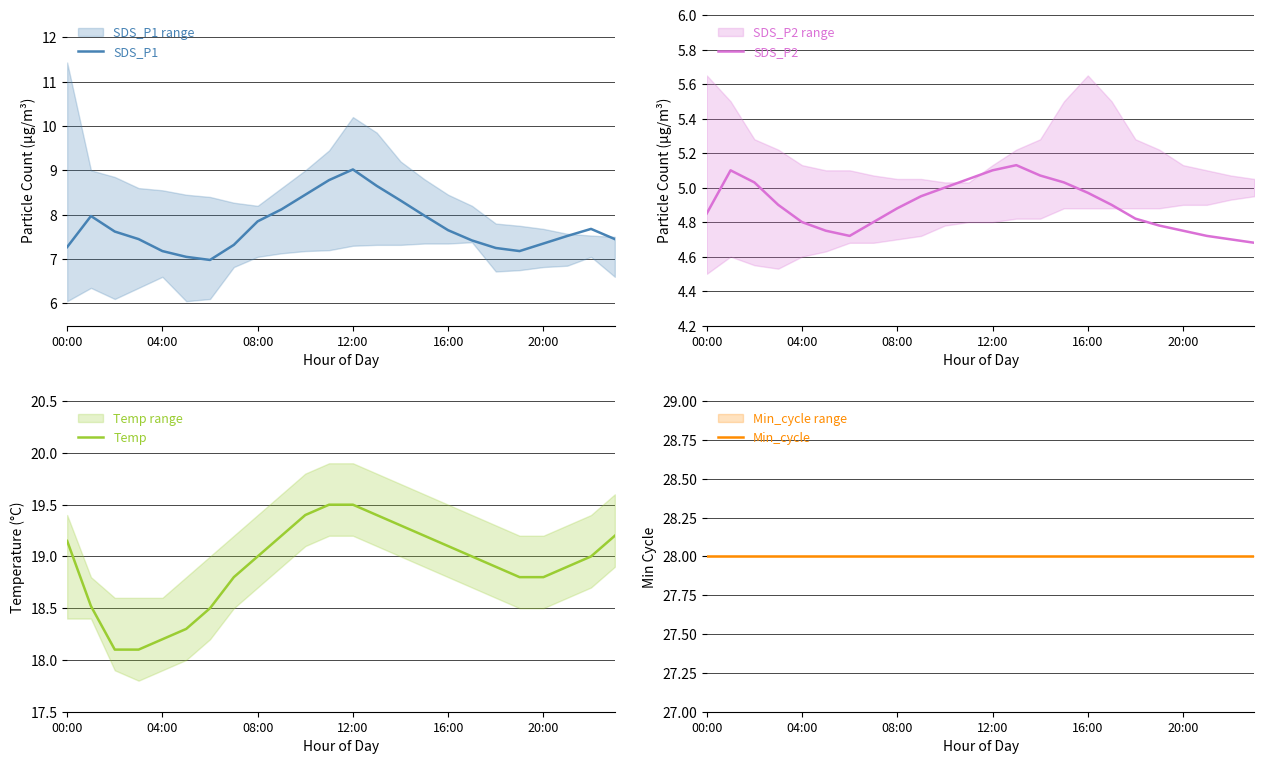

Which series has the largest range (max minus min)?

SDS_P1